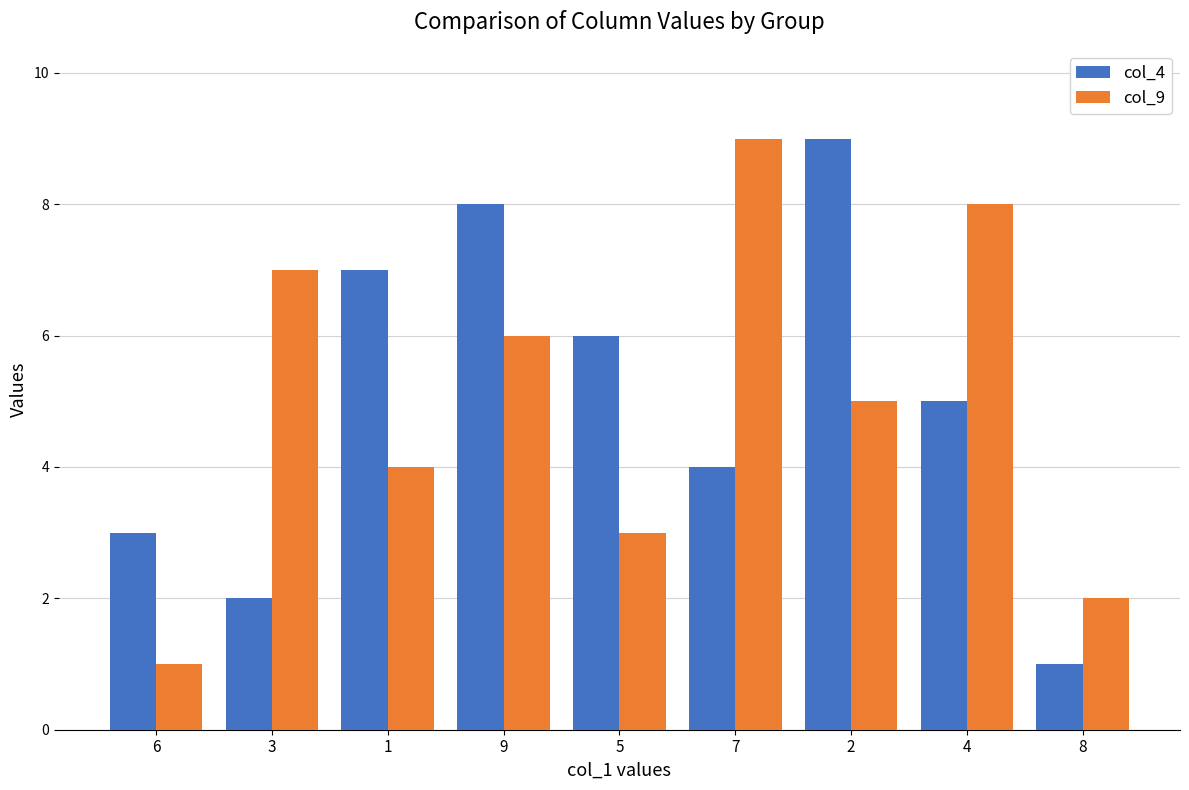

How many bars are there in each group?

2